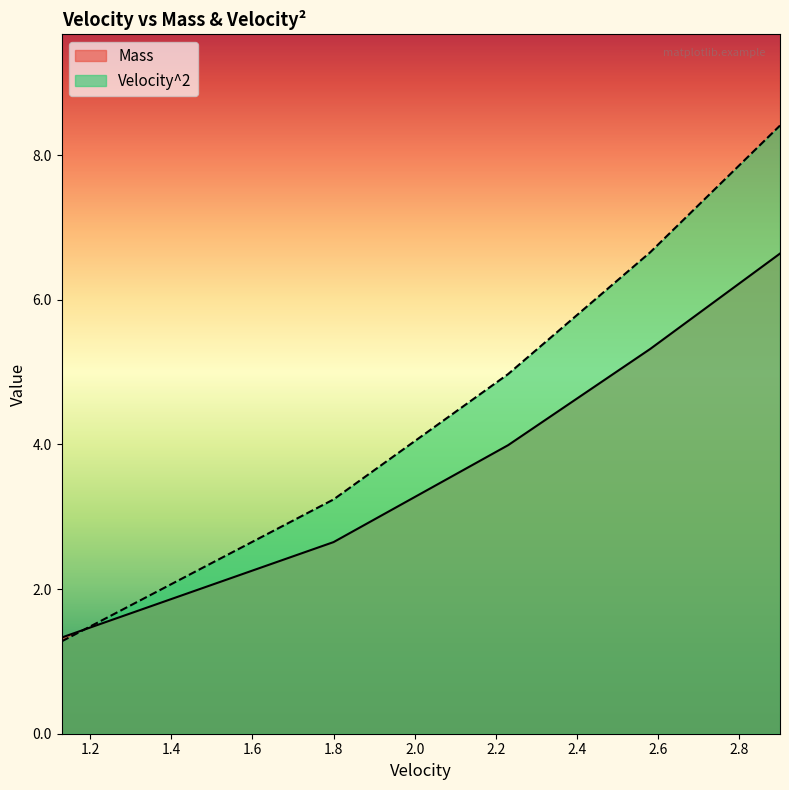

Reading right to left, extract all data points from this chart.

Mass: 2.9=6.6	2.58=5.3	2.23=4.0	1.8=2.6	1.13=1.3
Velocity^2: 2.9=8.4	2.58=6.7	2.23=5.0	1.8=3.2	1.13=1.3